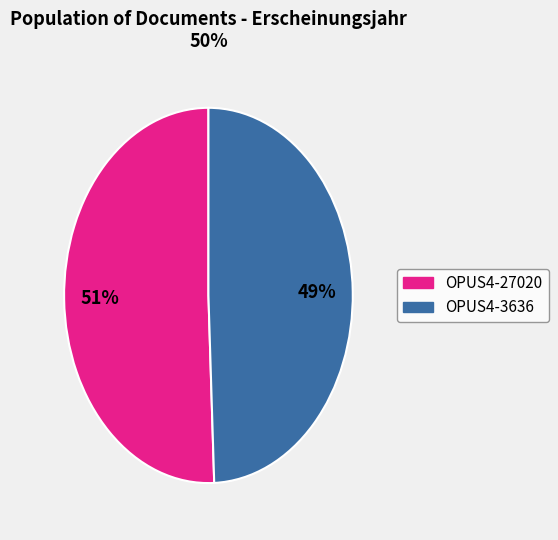

Does any single category account for the majority?

Yes